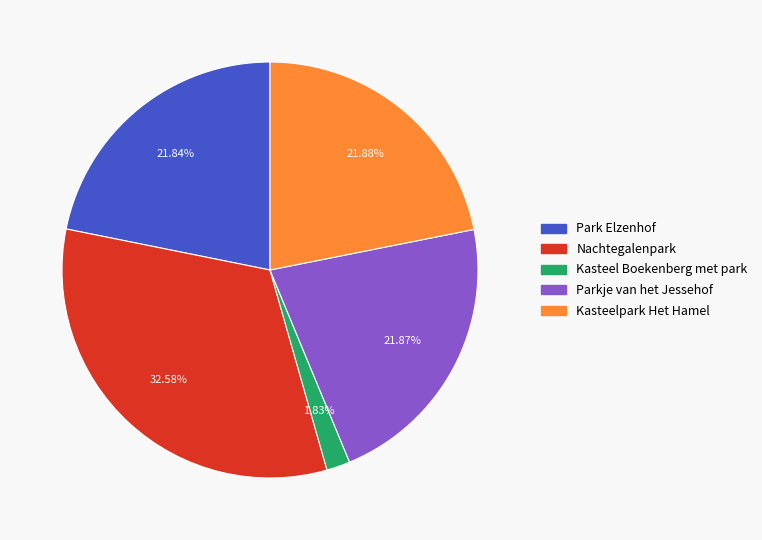

Count the number of slices in the pie.

5